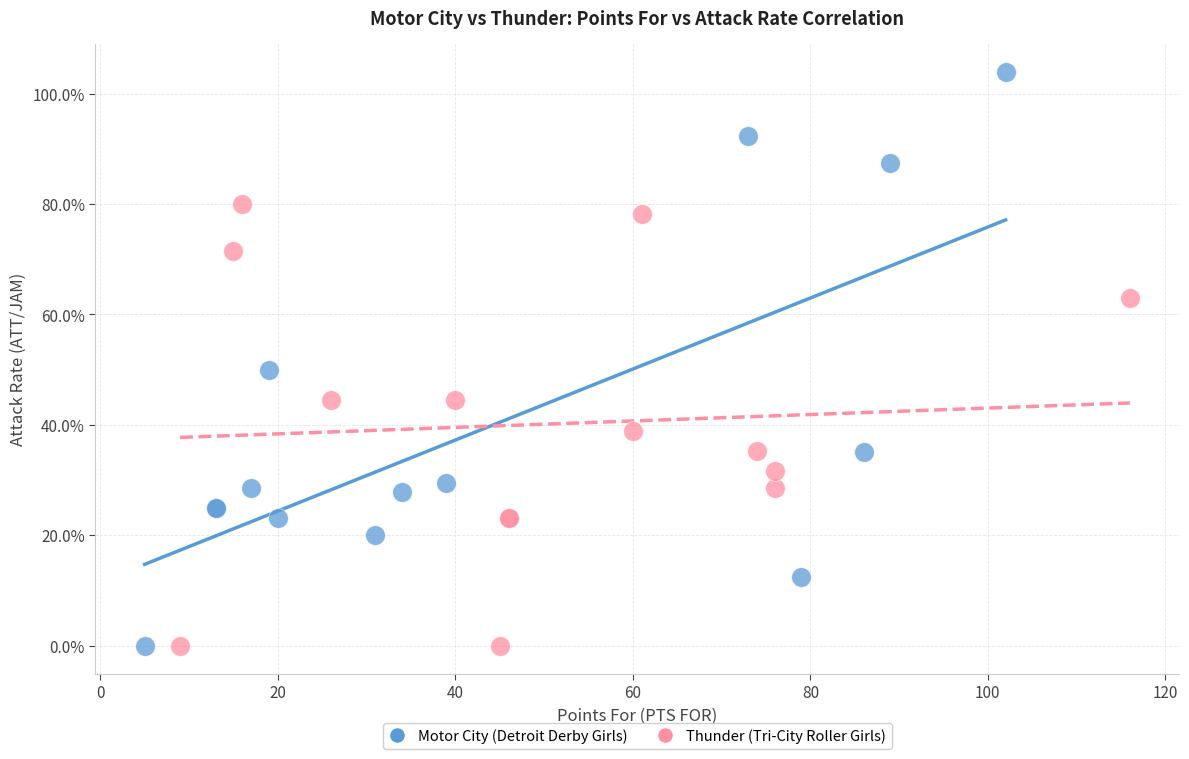

Which series reaches the maximum Y coordinate?

Motor City (Detroit Derby Girls)